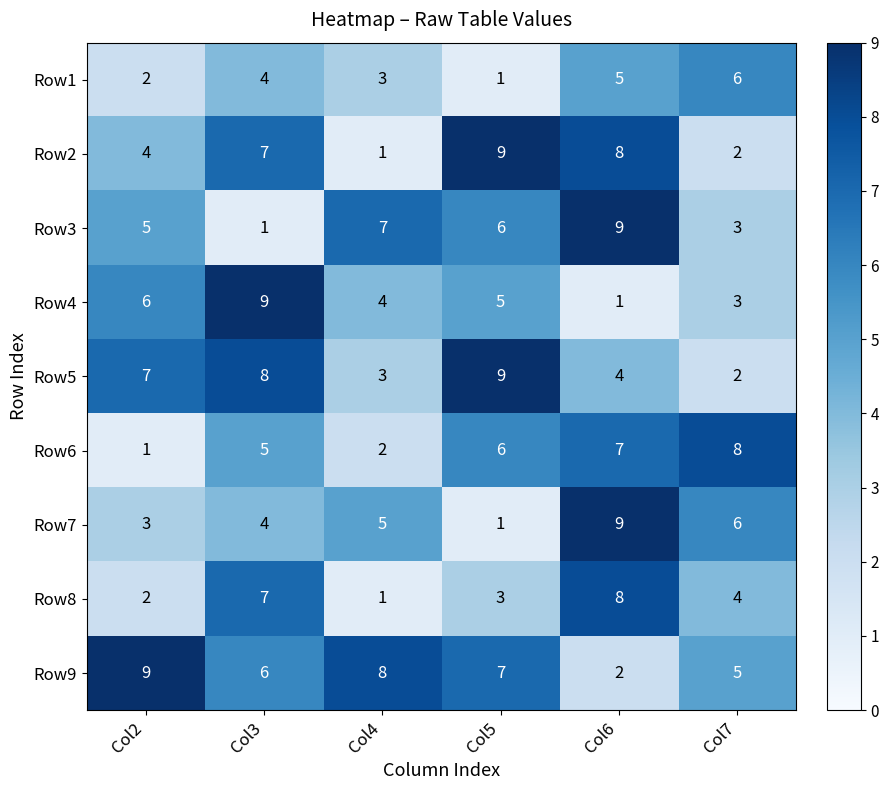

Count the Row1 values in the range 2 to 5.

4